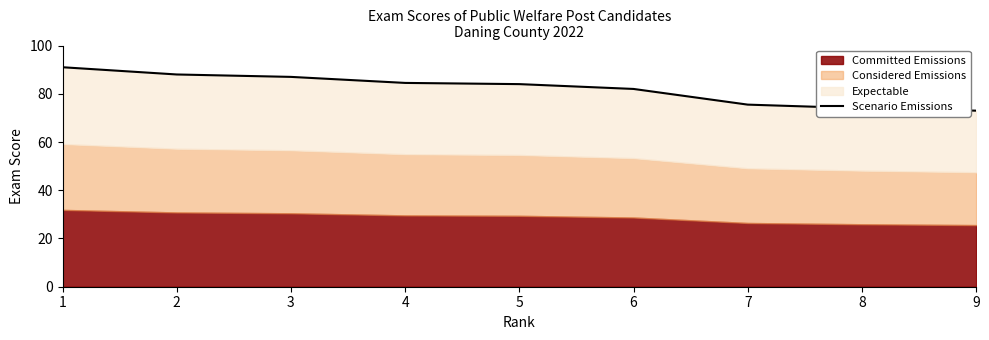

True or false: the data has more than 2 interior local peaks.

False